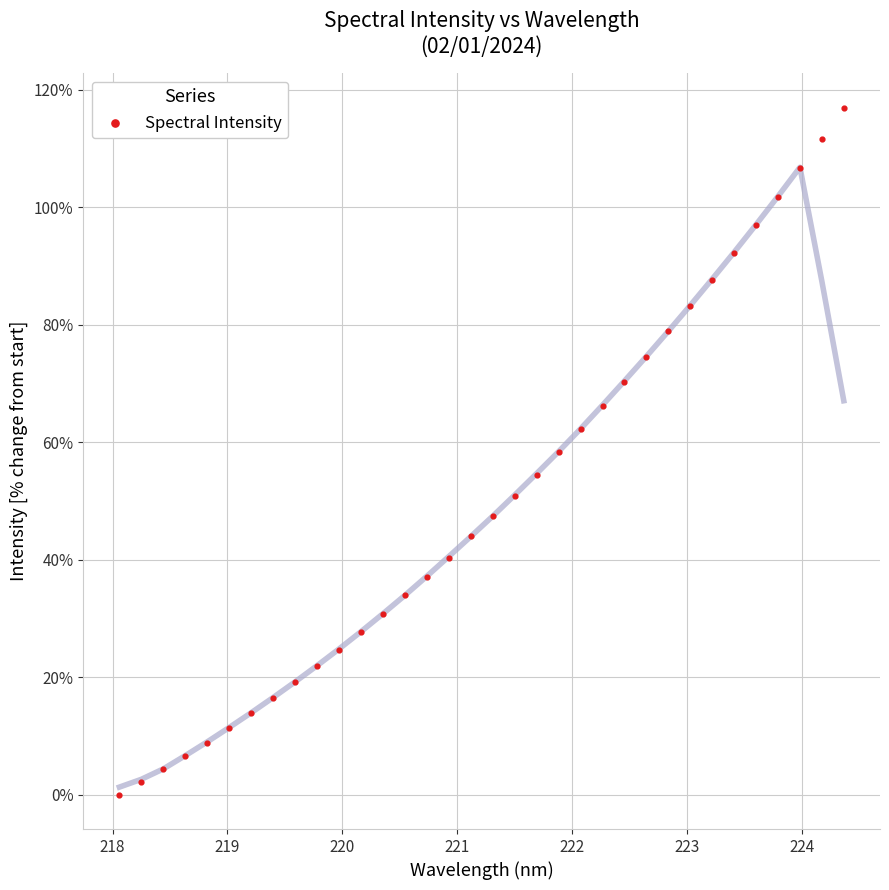

What is the range of Y values (max minus min)?

116.9